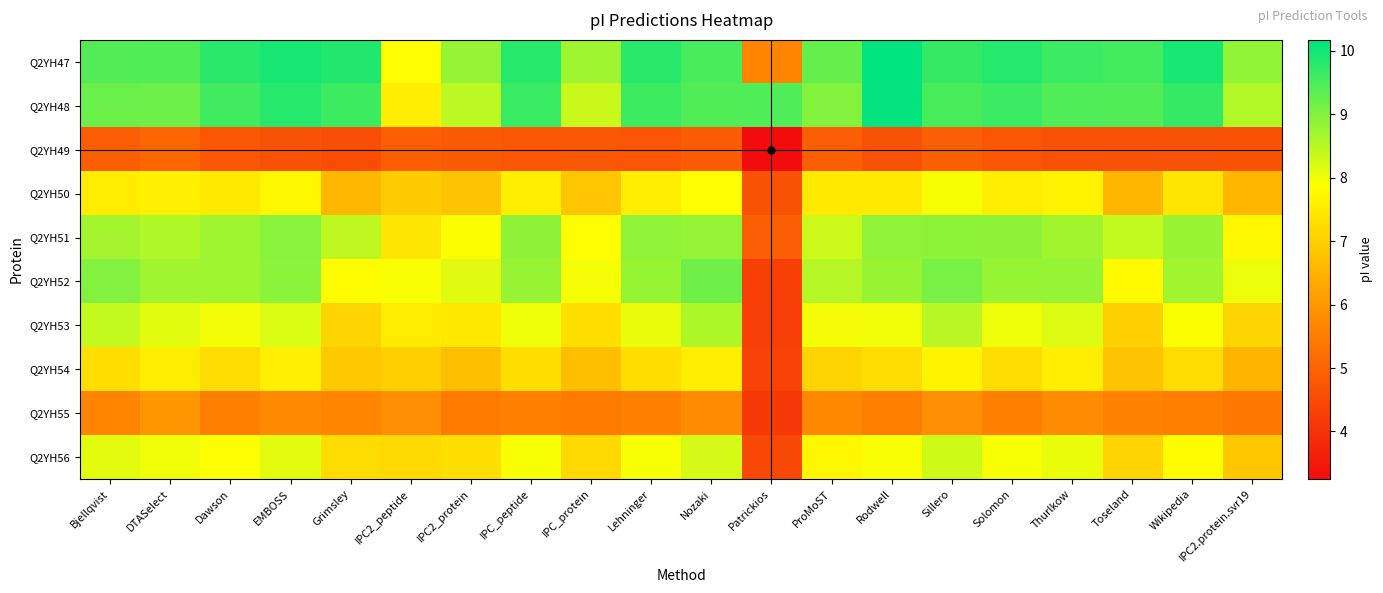

Reading left to right, what are all the values shown in this chart?

Q2YH47: Bjellqvist=9.4	DTASelect=9.4	Dawson=9.8	EMBOSS=10.0	Grimsley=9.9	IPC2_peptide=7.8	IPC2_protein=8.8	IPC_peptide=9.8	IPC_protein=8.7	Lehninger=9.8	Nozaki=9.5	Patrickios=5.7	ProMoST=9.3	Rodwell=10.2	Sillero=9.7	Solomon=9.8	Thurlkow=9.6	Toseland=9.6	Wikipedia=10.0	IPC2.protein.svr19=8.9
Q2YH48: Bjellqvist=9.2	DTASelect=9.2	Dawson=9.6	EMBOSS=9.8	Grimsley=9.6	IPC2_peptide=7.6	IPC2_protein=8.5	IPC_peptide=9.6	IPC_protein=8.4	Lehninger=9.6	Nozaki=9.4	Patrickios=9.5	ProMoST=9.0	Rodwell=10.1	Sillero=9.5	Solomon=9.6	Thurlkow=9.5	Toseland=9.4	Wikipedia=9.7	IPC2.protein.svr19=8.6
Q2YH49: Bjellqvist=4.9	DTASelect=5.0	Dawson=4.7	EMBOSS=4.7	Grimsley=4.5	IPC2_peptide=4.9	IPC2_protein=4.8	IPC_peptide=4.7	IPC_protein=4.8	Lehninger=4.7	Nozaki=4.9	Patrickios=3.2	ProMoST=4.9	Rodwell=4.6	Sillero=4.9	Solomon=4.7	Thurlkow=4.6	Toseland=4.6	Wikipedia=4.6	IPC2.protein.svr19=4.7
Q2YH50: Bjellqvist=7.5	DTASelect=7.6	Dawson=7.5	EMBOSS=7.7	Grimsley=6.6	IPC2_peptide=6.9	IPC2_protein=6.8	IPC_peptide=7.5	IPC_protein=6.8	Lehninger=7.6	Nozaki=7.9	Patrickios=4.6	ProMoST=7.5	Rodwell=7.5	Sillero=7.9	Solomon=7.5	Thurlkow=7.7	Toseland=6.6	Wikipedia=7.4	IPC2.protein.svr19=6.6
Q2YH51: Bjellqvist=8.7	DTASelect=8.6	Dawson=8.7	EMBOSS=8.9	Grimsley=8.4	IPC2_peptide=7.4	IPC2_protein=7.9	IPC_peptide=8.9	IPC_protein=7.8	Lehninger=8.9	Nozaki=8.8	Patrickios=4.9	ProMoST=8.3	Rodwell=8.9	Sillero=8.9	Solomon=8.9	Thurlkow=8.7	Toseland=8.4	Wikipedia=8.8	IPC2.protein.svr19=7.7
Q2YH52: Bjellqvist=9.0	DTASelect=8.7	Dawson=8.7	EMBOSS=8.9	Grimsley=7.8	IPC2_peptide=7.9	IPC2_protein=8.1	IPC_peptide=8.8	IPC_protein=8.0	Lehninger=8.8	Nozaki=9.2	Patrickios=4.3	ProMoST=8.5	Rodwell=8.8	Sillero=9.1	Solomon=8.8	Thurlkow=8.8	Toseland=7.8	Wikipedia=8.7	IPC2.protein.svr19=8.0
Q2YH53: Bjellqvist=8.4	DTASelect=8.1	Dawson=8.0	EMBOSS=8.2	Grimsley=7.1	IPC2_peptide=7.5	IPC2_protein=7.5	IPC_peptide=8.0	IPC_protein=7.3	Lehninger=8.1	Nozaki=8.6	Patrickios=4.3	ProMoST=8.0	Rodwell=8.0	Sillero=8.5	Solomon=8.0	Thurlkow=8.2	Toseland=7.0	Wikipedia=7.9	IPC2.protein.svr19=7.1
Q2YH54: Bjellqvist=7.3	DTASelect=7.5	Dawson=7.2	EMBOSS=7.6	Grimsley=6.9	IPC2_peptide=7.0	IPC2_protein=6.7	IPC_peptide=7.3	IPC_protein=6.7	Lehninger=7.3	Nozaki=7.6	Patrickios=4.3	ProMoST=7.1	Rodwell=7.2	Sillero=7.7	Solomon=7.3	Thurlkow=7.6	Toseland=6.8	Wikipedia=7.2	IPC2.protein.svr19=6.5
Q2YH55: Bjellqvist=5.7	DTASelect=6.0	Dawson=5.6	EMBOSS=5.8	Grimsley=5.7	IPC2_peptide=5.9	IPC2_protein=5.5	IPC_peptide=5.6	IPC_protein=5.5	Lehninger=5.6	Nozaki=5.8	Patrickios=4.1	ProMoST=5.7	Rodwell=5.5	Sillero=5.9	Solomon=5.6	Thurlkow=5.8	Toseland=5.6	Wikipedia=5.5	IPC2.protein.svr19=5.4
Q2YH56: Bjellqvist=8.1	DTASelect=8.0	Dawson=7.9	EMBOSS=8.1	Grimsley=7.2	IPC2_peptide=7.2	IPC2_protein=7.3	IPC_peptide=7.9	IPC_protein=7.2	Lehninger=7.9	Nozaki=8.2	Patrickios=4.5	ProMoST=7.7	Rodwell=7.9	Sillero=8.3	Solomon=7.9	Thurlkow=8.1	Toseland=7.1	Wikipedia=7.8	IPC2.protein.svr19=6.9